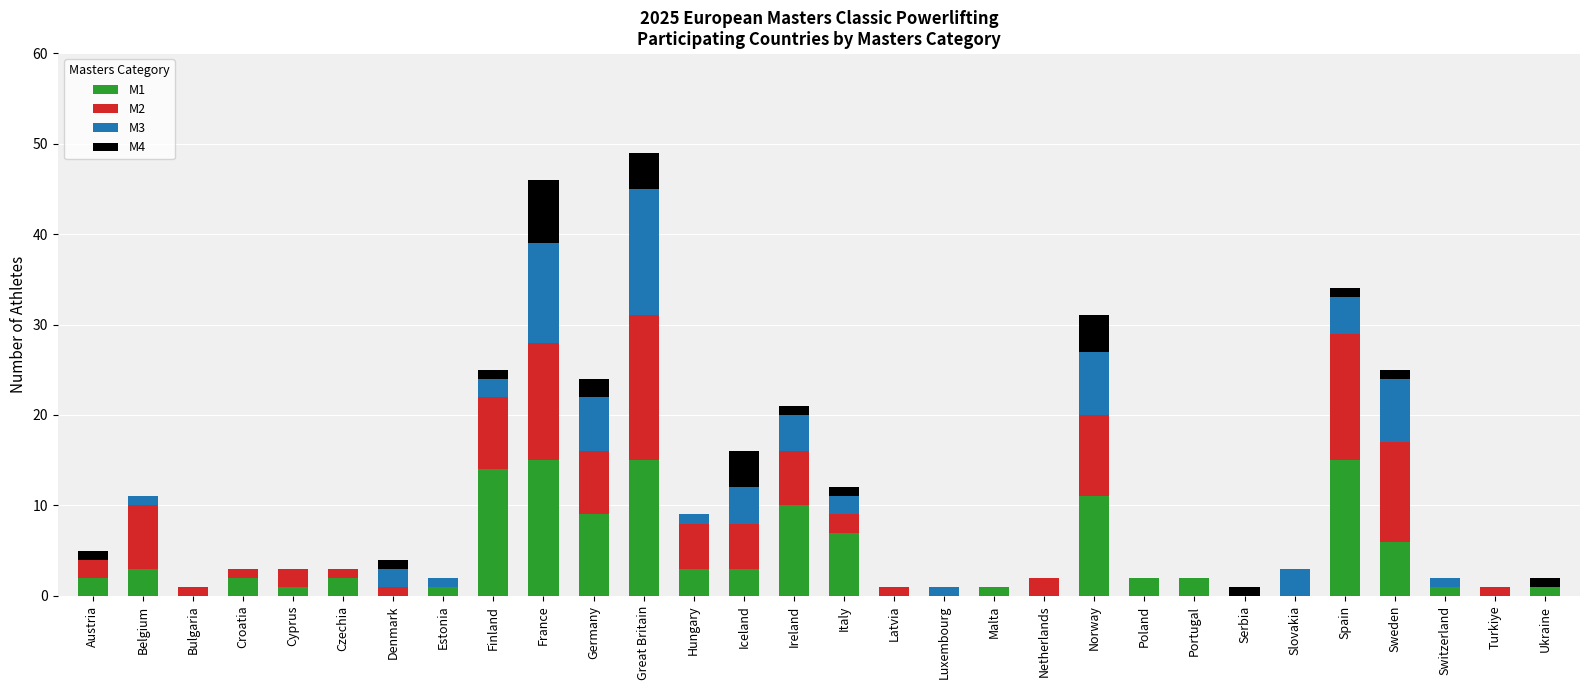

The M1 series shows 10 at Ireland. True or false?

True